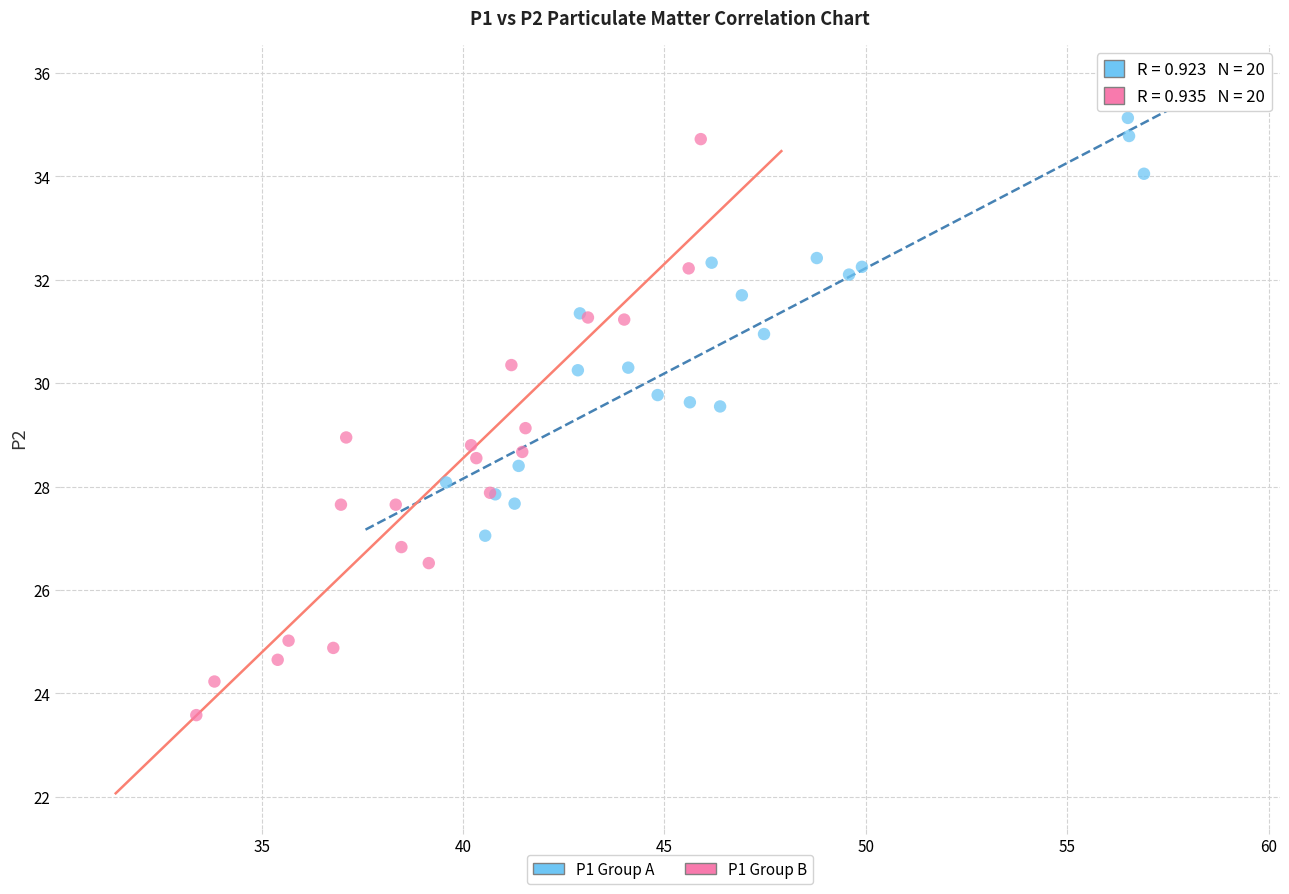

Which series contains the lowest Y value?

P1 Group B